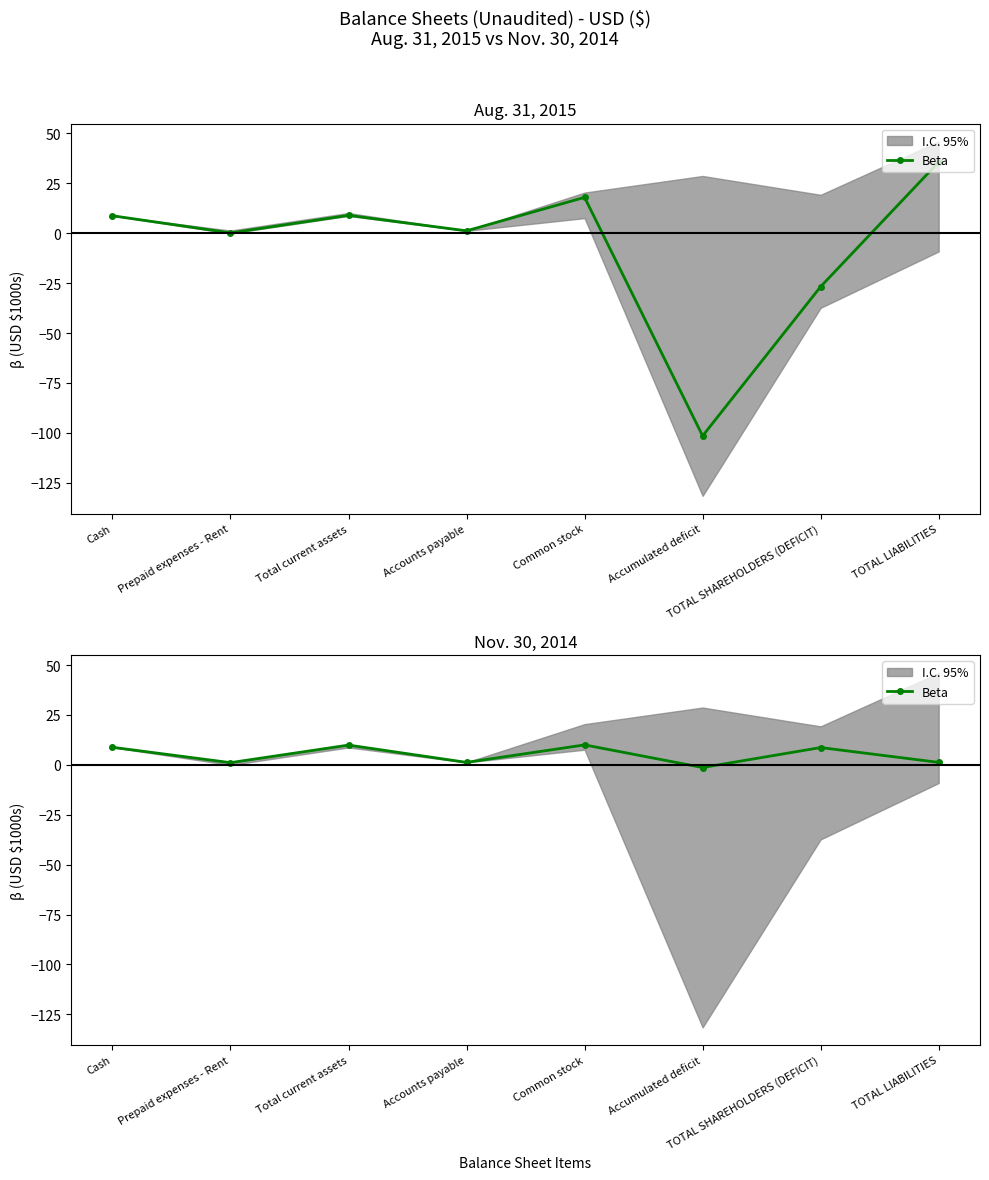

How many data points are less than 8?

4